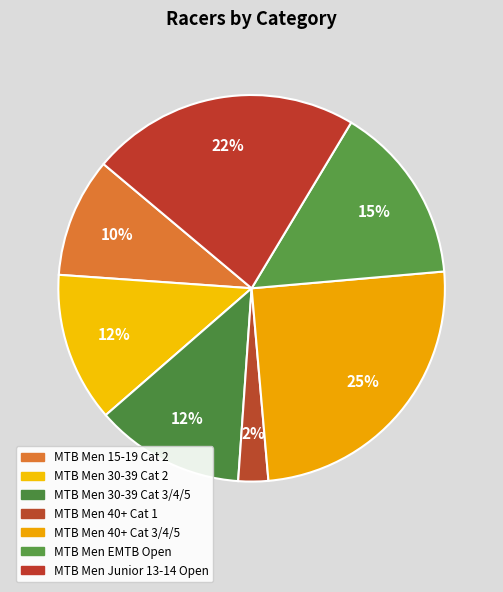

The MTB Men Junior 13-14 Open slice represents 22% of the pie. True or false?

True